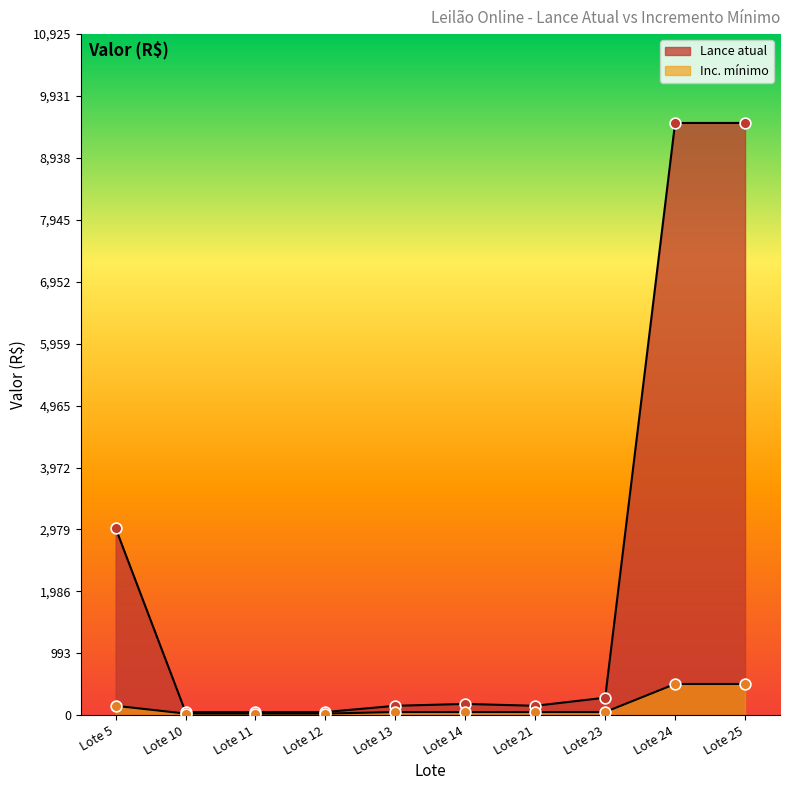

Which series reaches the minimum Y coordinate?

Inc. mínimo